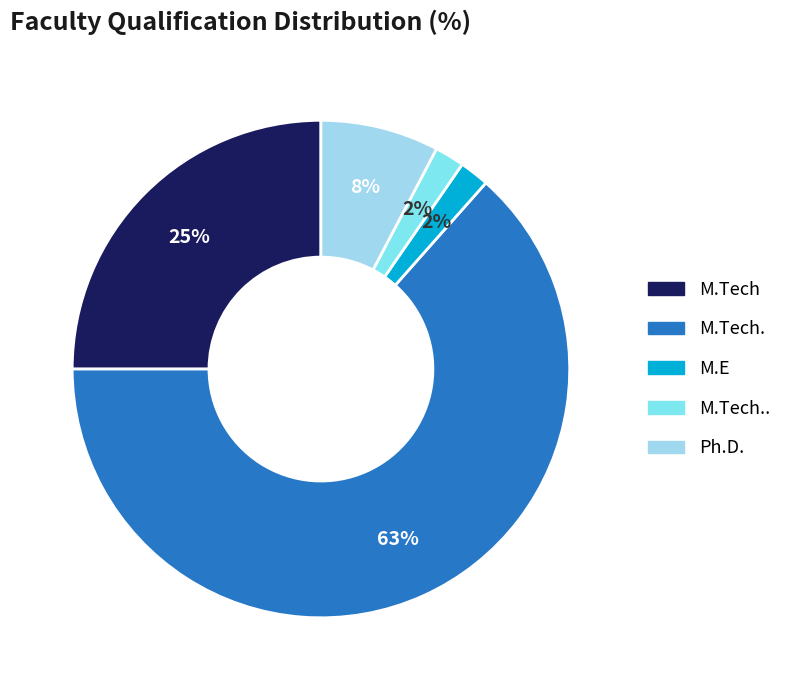

How many segments does this pie chart have?

5